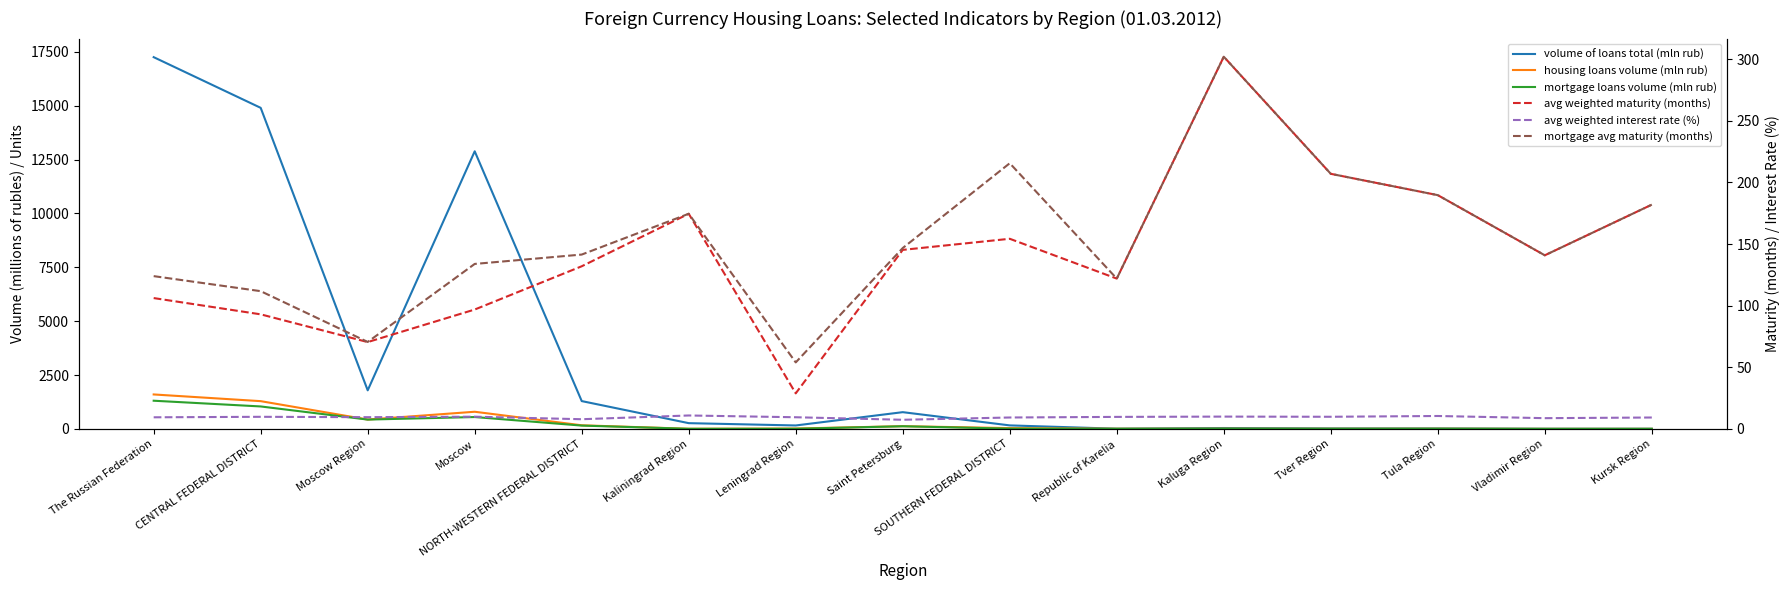

What is the difference between the highest and lowest values at The Russian Federation?

17243.5